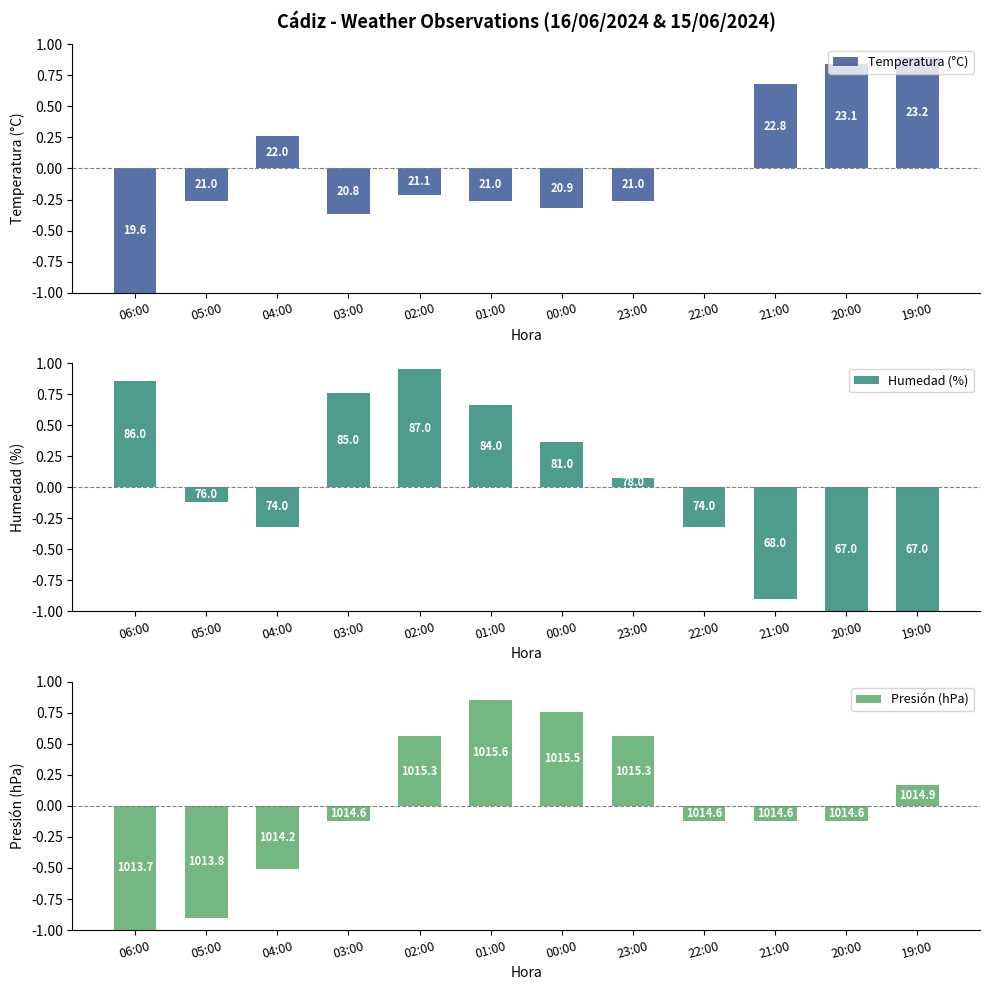

How many values in Presión (hPa) are below zero?

7